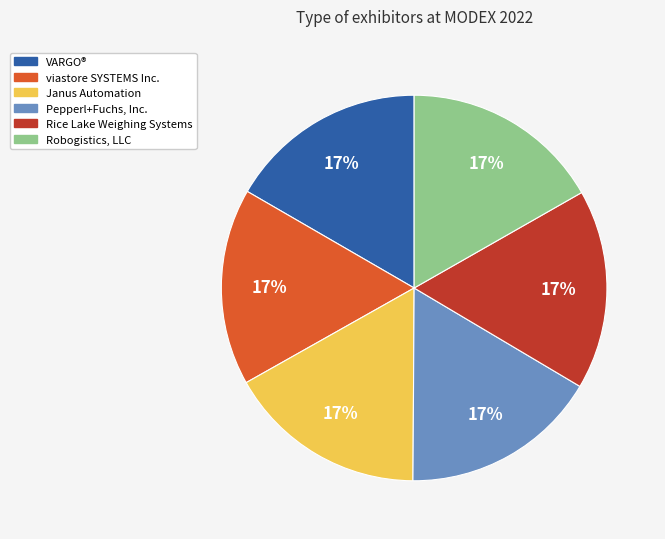

Is the sum of viastore SYSTEMS Inc. and Robogistics, LLC greater than half?

No